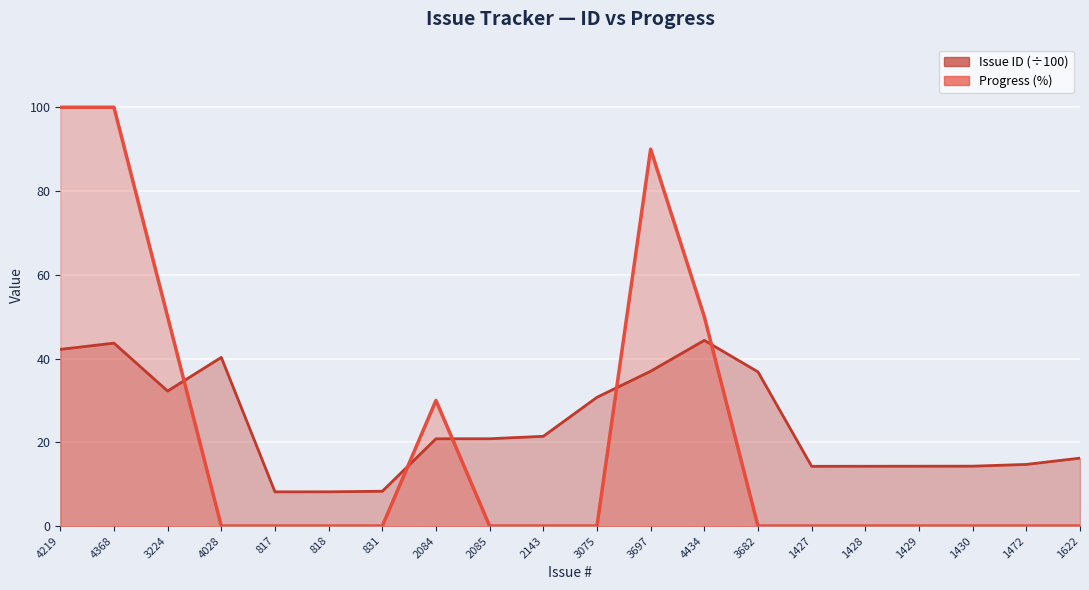

What is the lowest value of the Issue ID series?

8.2